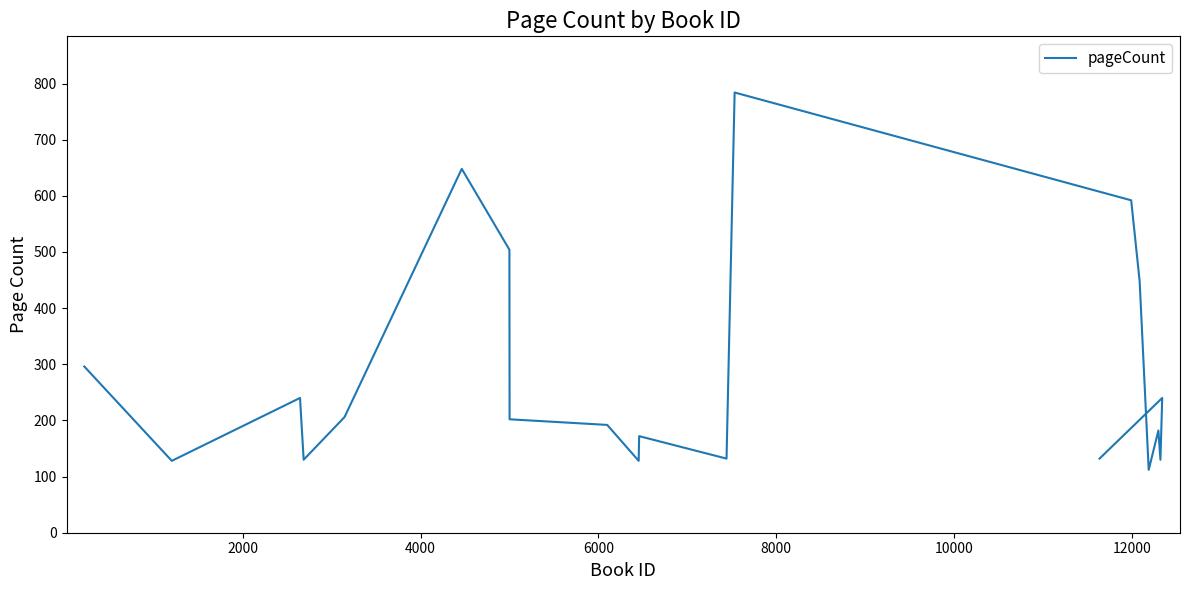

Count the number of data series in this chart.

1